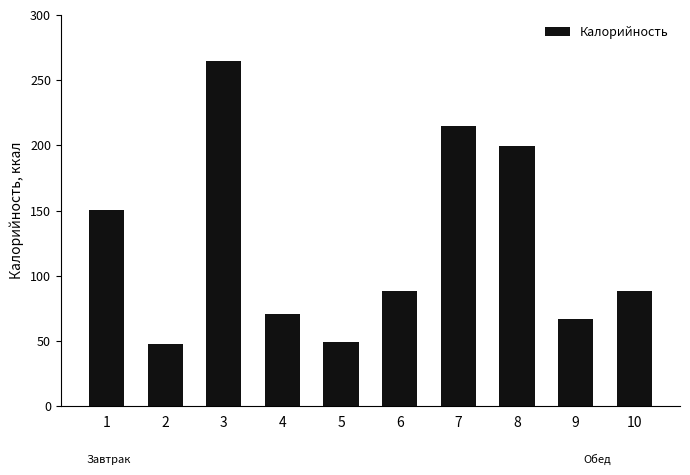

What is the value of the 3rd bar from the left?

264.4